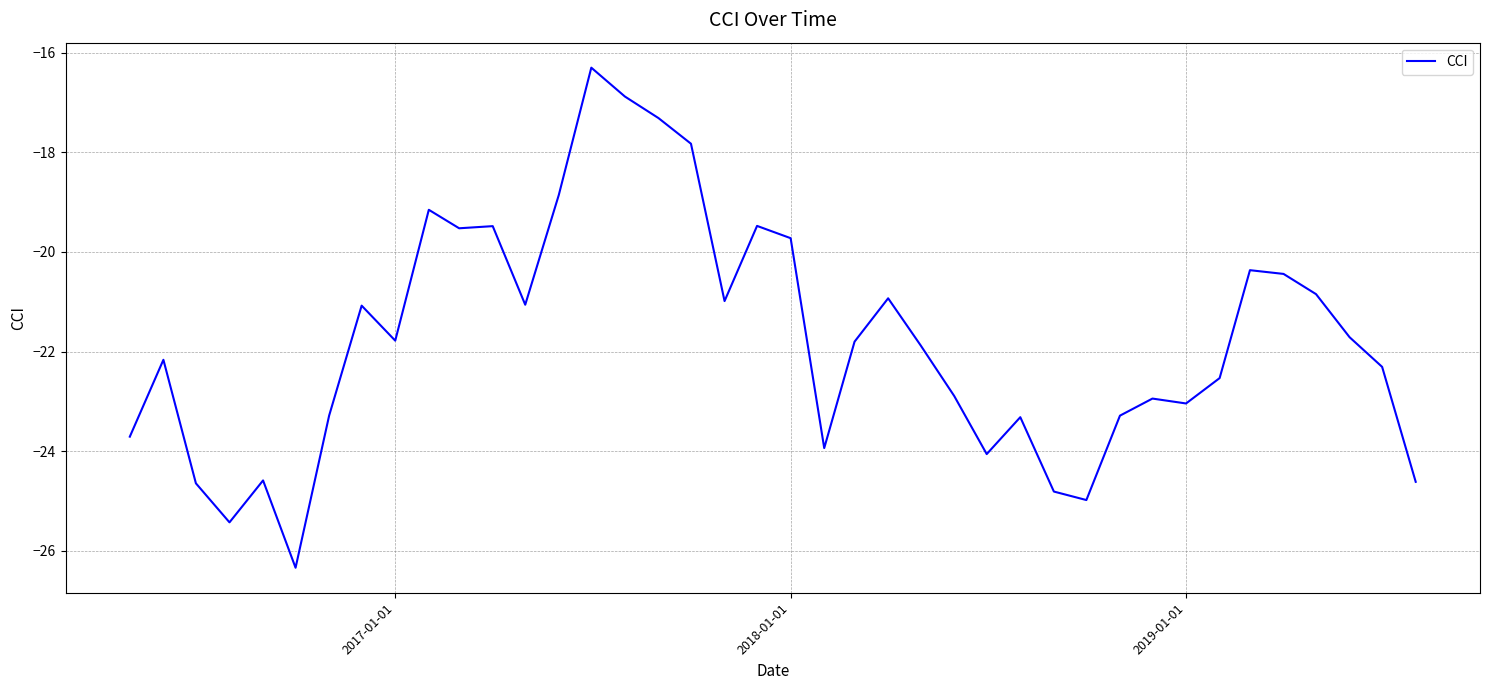

What is the difference between the maximum and minimum values?

10.0